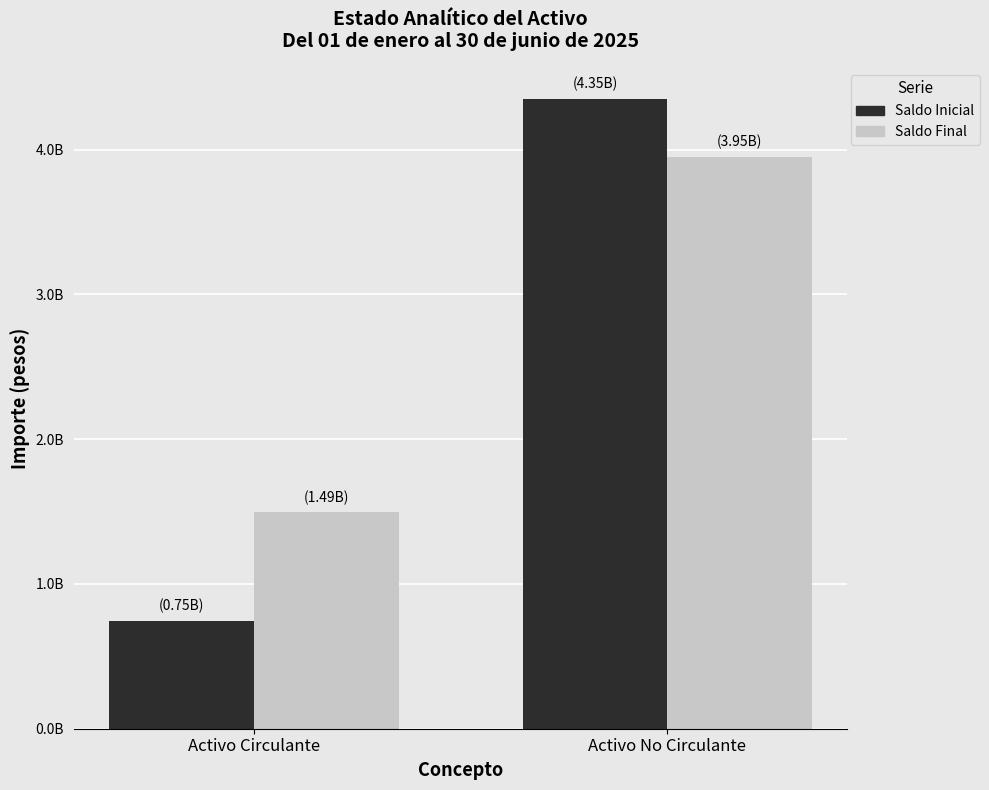

What are all the series names shown in the legend?

Saldo Inicial, Saldo Final